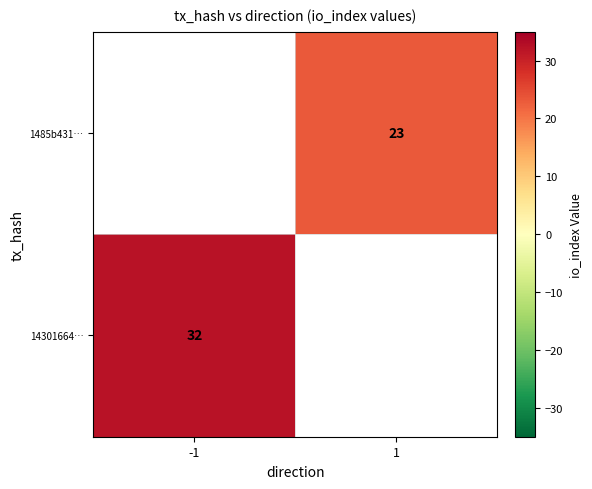

True or false: 1485b431… has a value of 40 at 1.

False